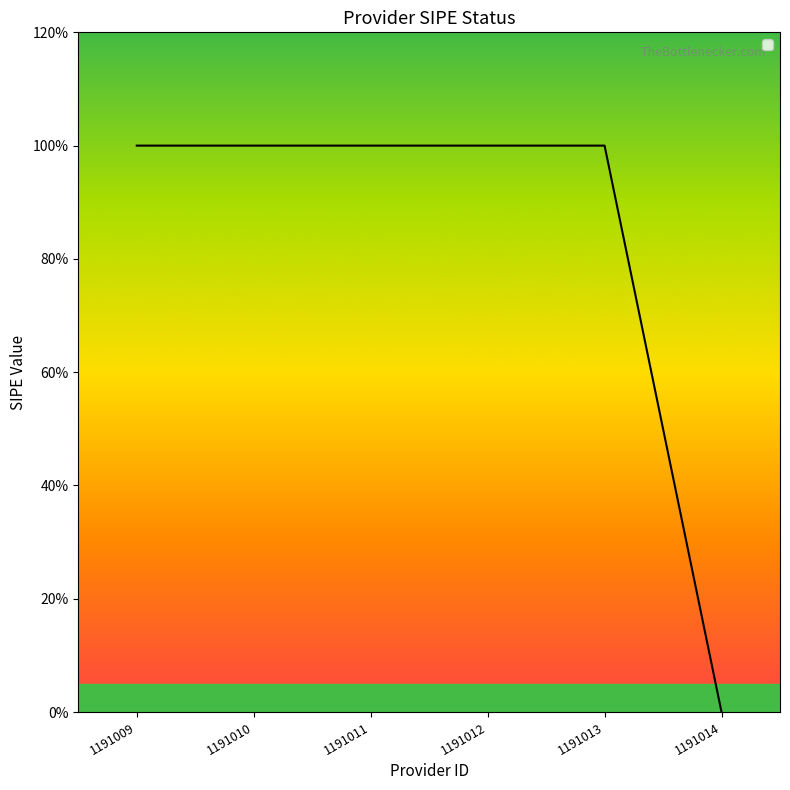

What is the value of the 3rd point from the left?

1